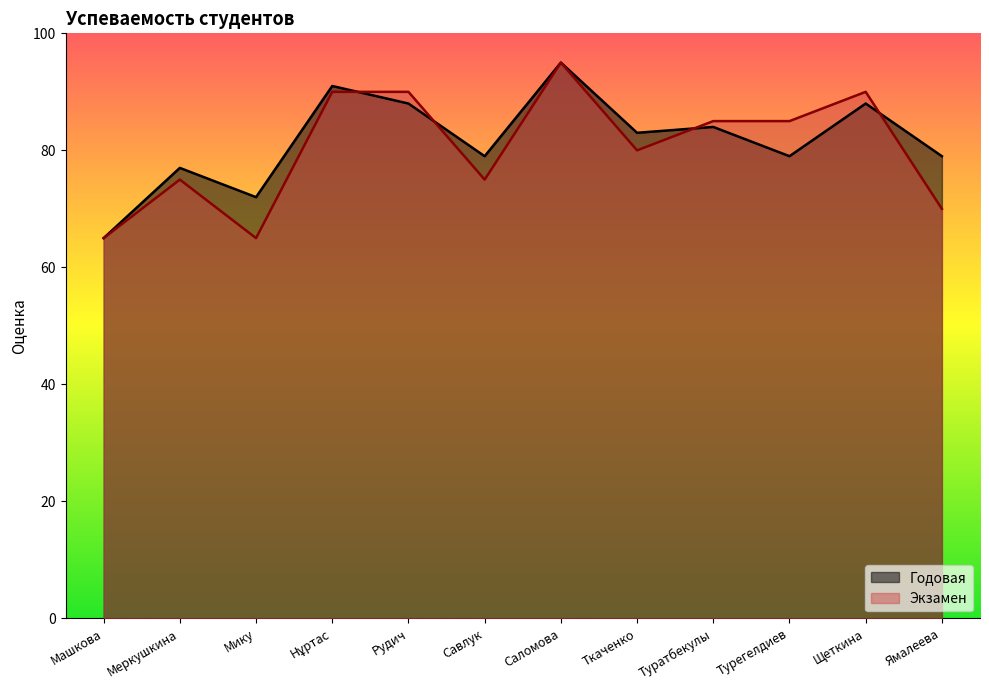

What is the difference between the Годовая values at Саломова and Ямалеева?

16